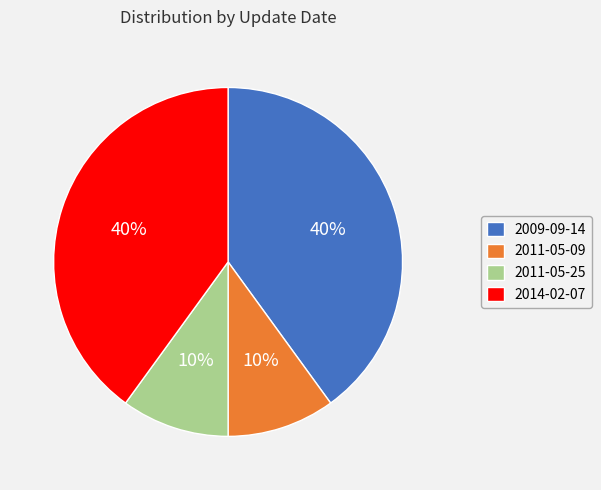

Does 2009-09-14 account for over 50% of the chart?

No